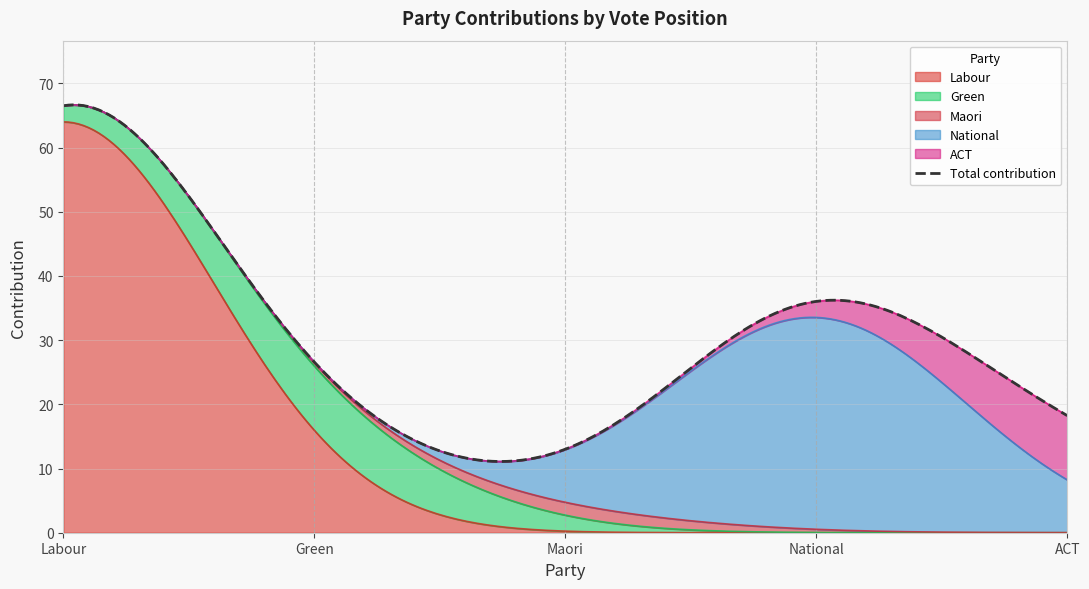

The value at National is 11. True or false?

False